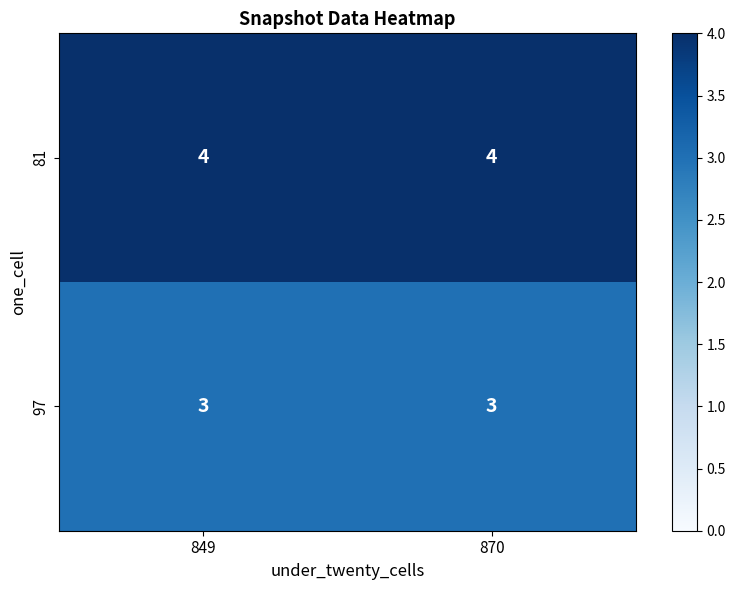

How many series are shown in this chart?

2